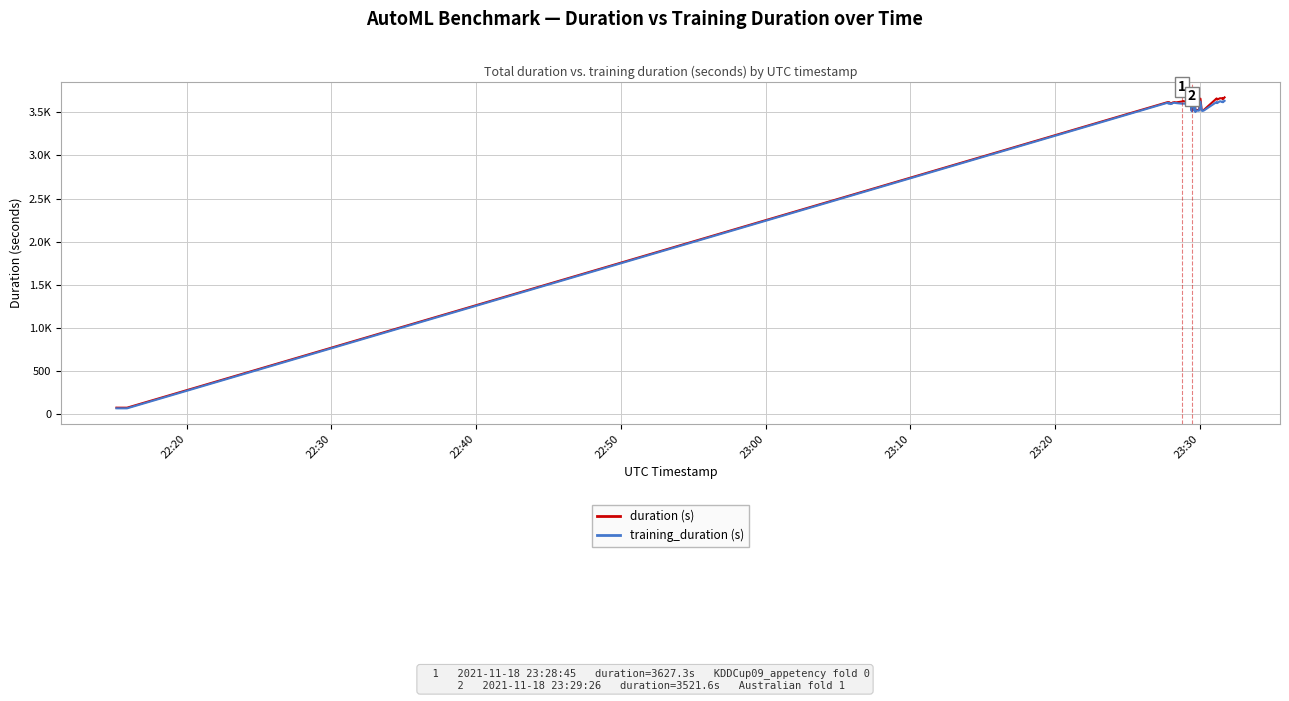

What is the maximum value for training_duration?

3635.4